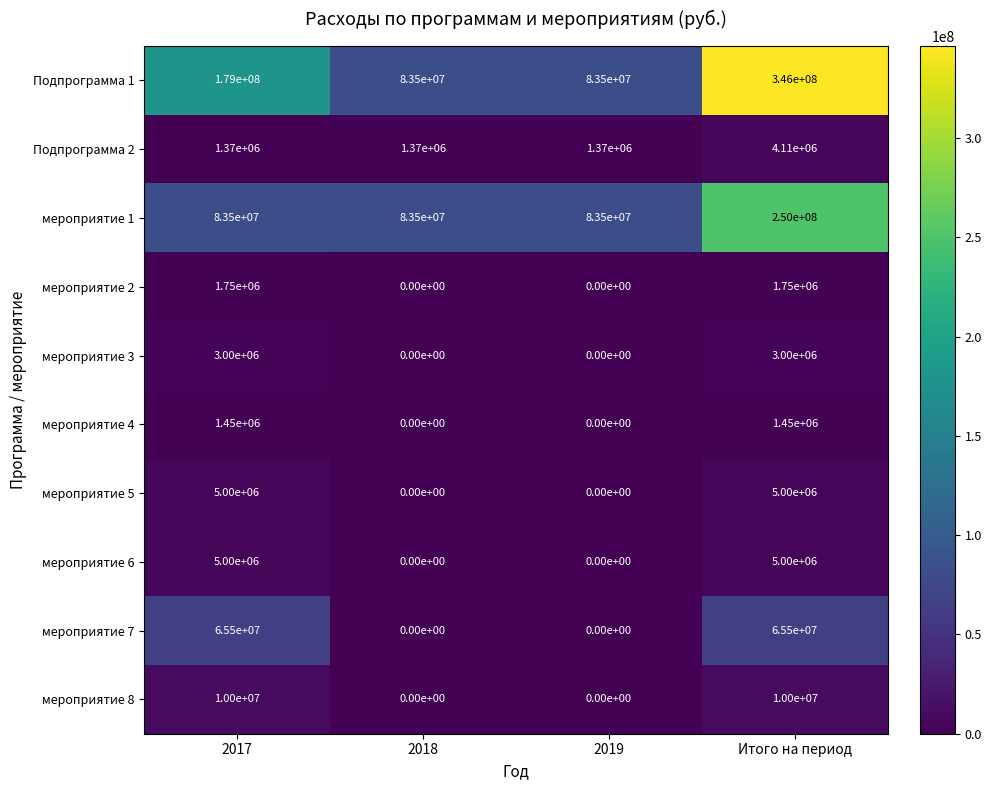

What is the average value of the мероприятие 8 series?

5000000